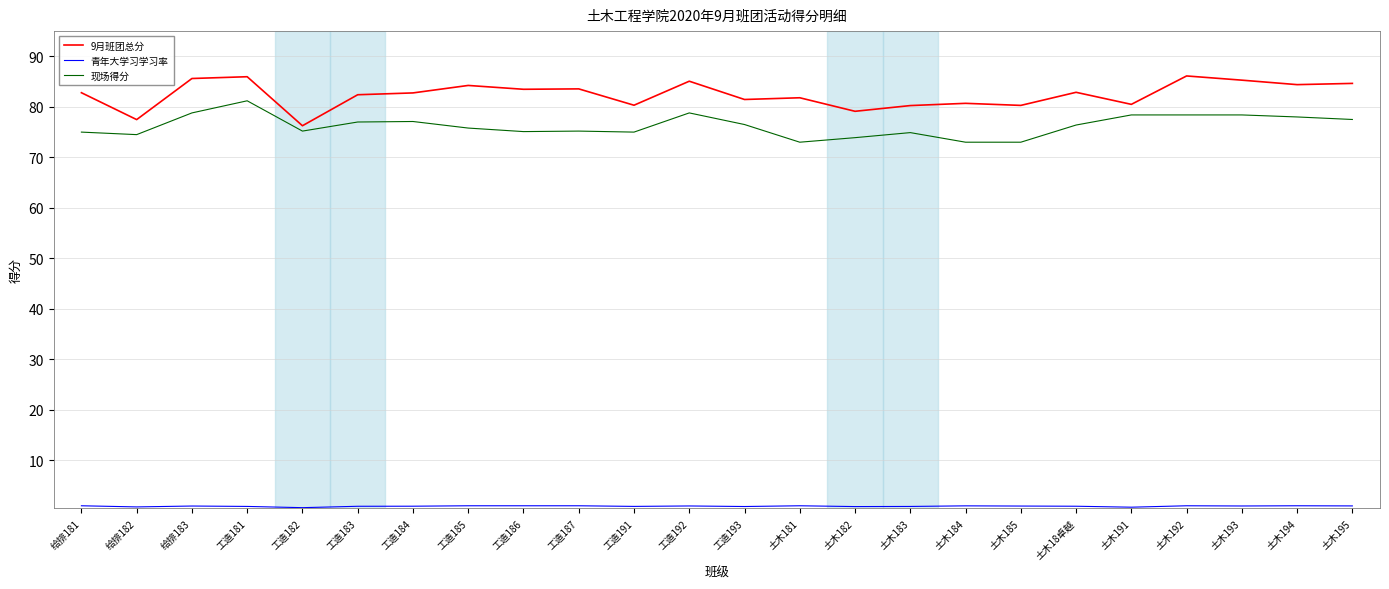

What is the maximum value for 现场得分?

81.2